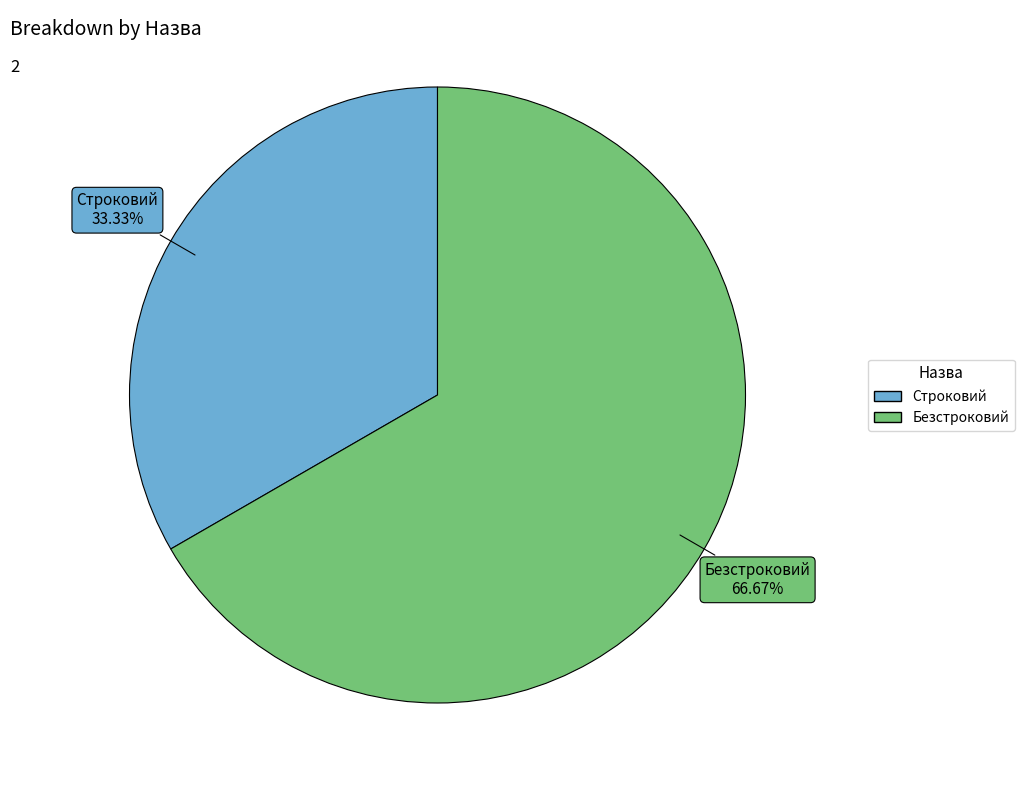

Is there any slice that represents more than half of the pie?

Yes